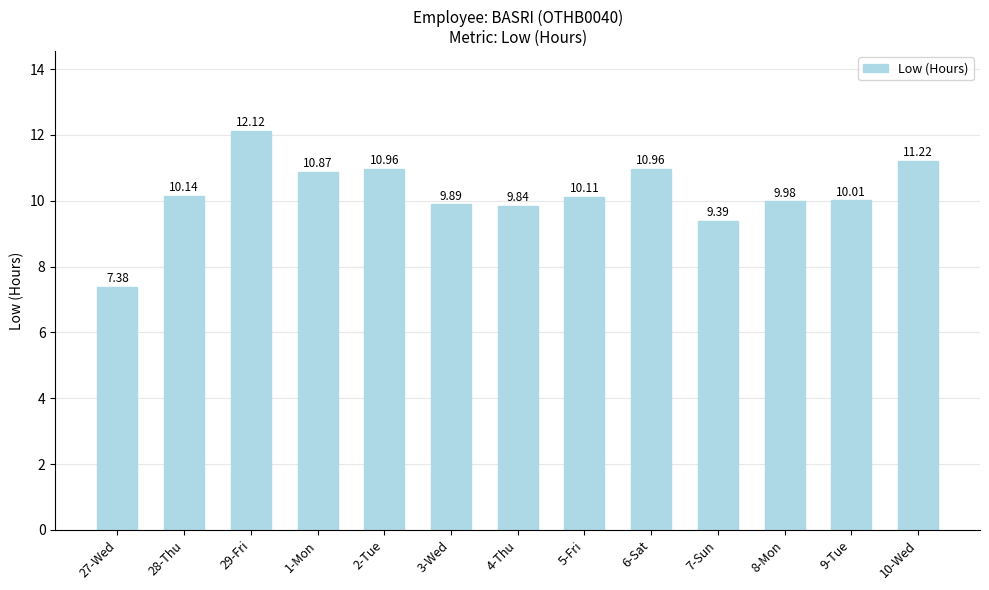

Reading left to right, what are all the values shown in this chart?

7.4	10.1	12.1	10.9	11.0	9.9	9.8	10.1	11.0	9.4	10.0	10.0	11.2